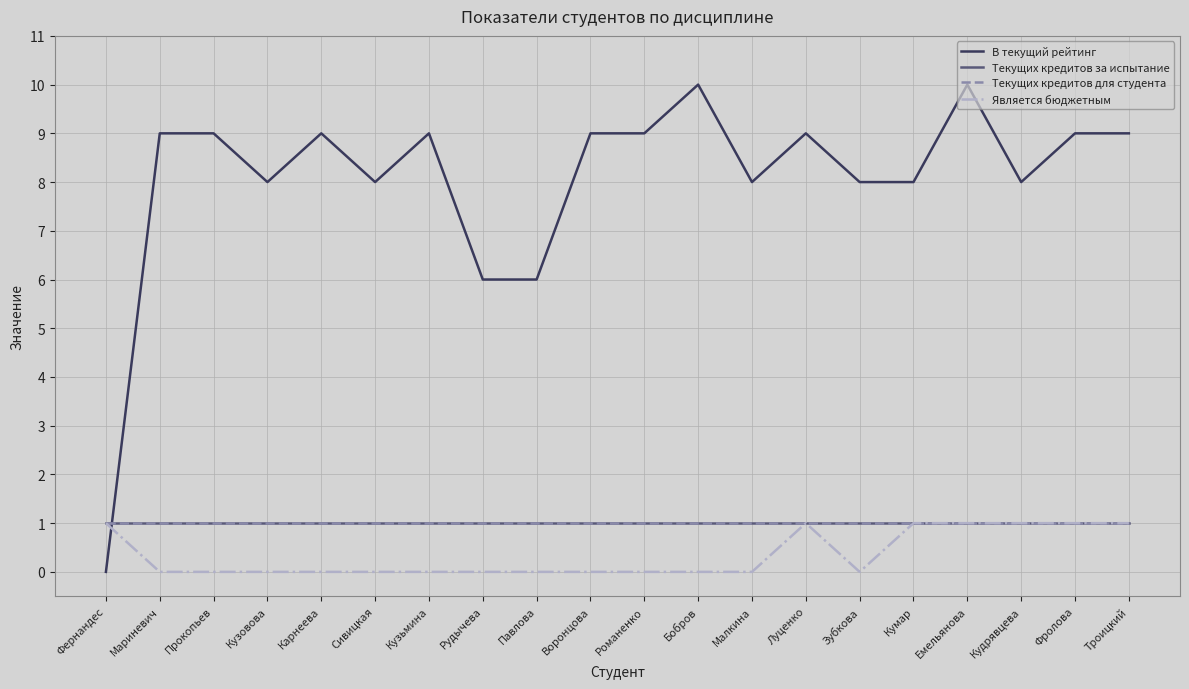

Does the chart have visible grid lines?

Yes